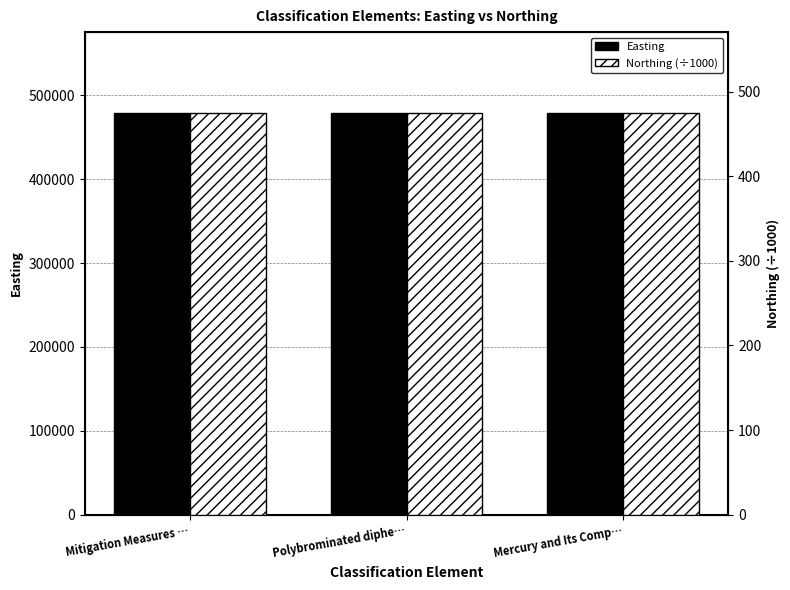

The Easting series shows 479656.0 at Polybrominated diphe…. True or false?

True